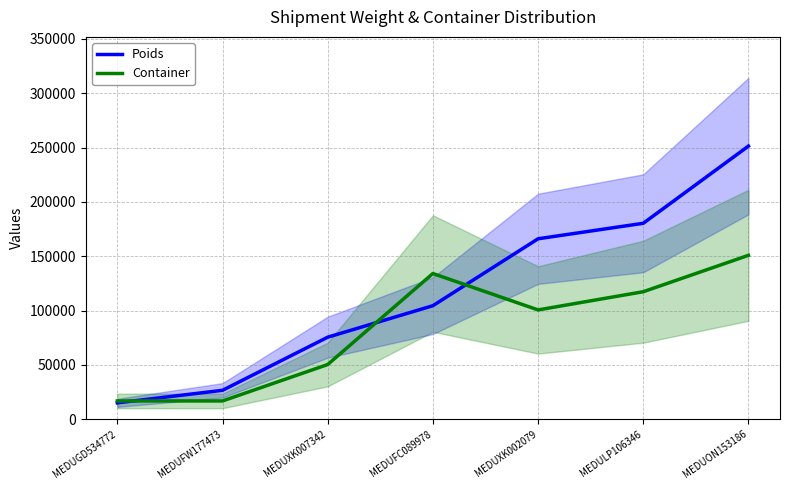

How many lines are shown in the chart?

2